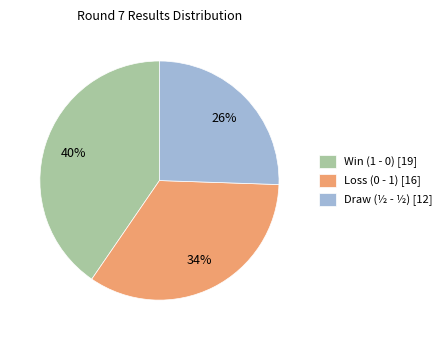

Is Win (1 - 0) [19] the majority of the pie?

No